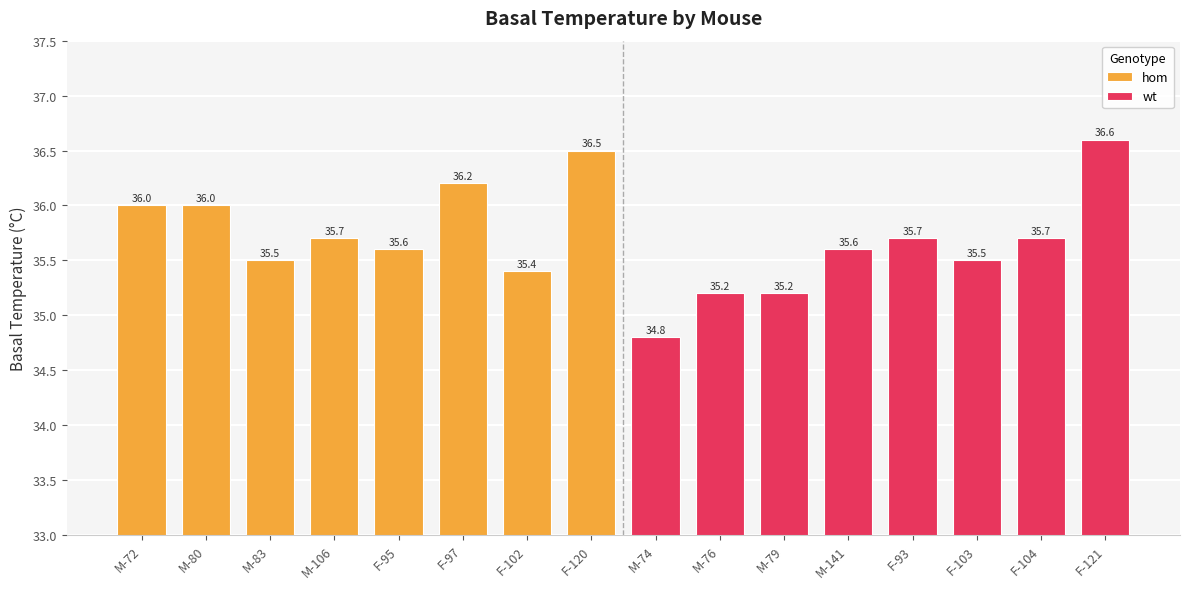

What is the difference between the hom values at F-120 and F-102?

1.1